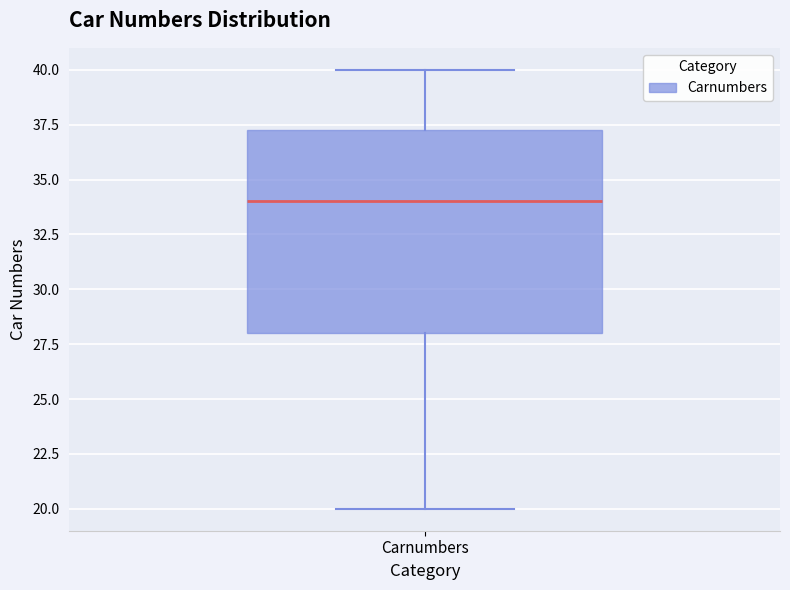

Transcribe this box plot: give where the median line is, the range the box spans, and where the two whiskers end, as read against the y-axis. The values are not printed on the chart, so give them approximately, as read against the axis.

median 34.0, box 28.0 to 37.5, whiskers 20.0 to 40.0